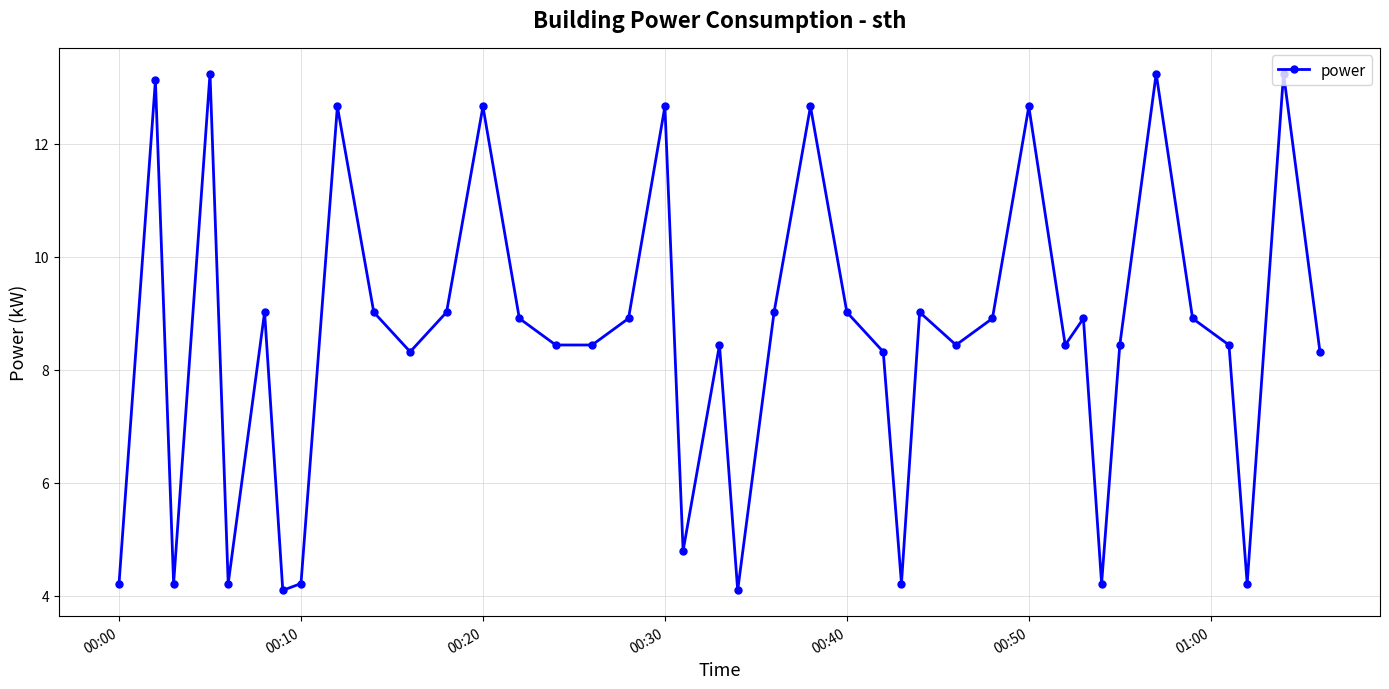

What is the sum of all values?

341.4